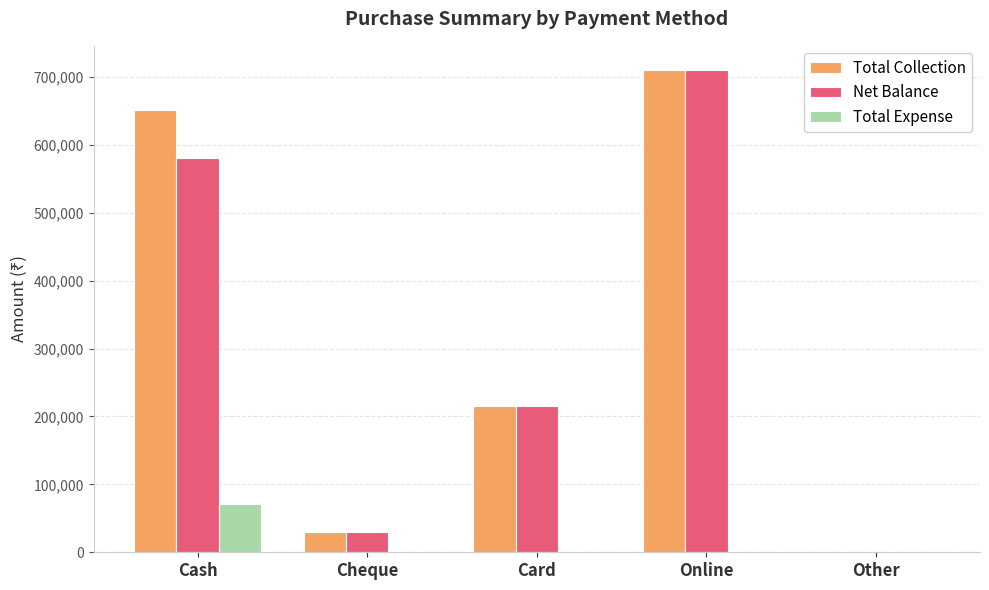

Reading left to right, transcribe all the data shown in this chart.

Total Collection: Cash=651501	Cheque=30000	Card=215980	Online=710111	Other=0
Net Balance: Cash=580614	Cheque=30000	Card=215980	Online=710111	Other=0
Total Expense: Cash=70887	Cheque=0	Card=0	Online=0	Other=0